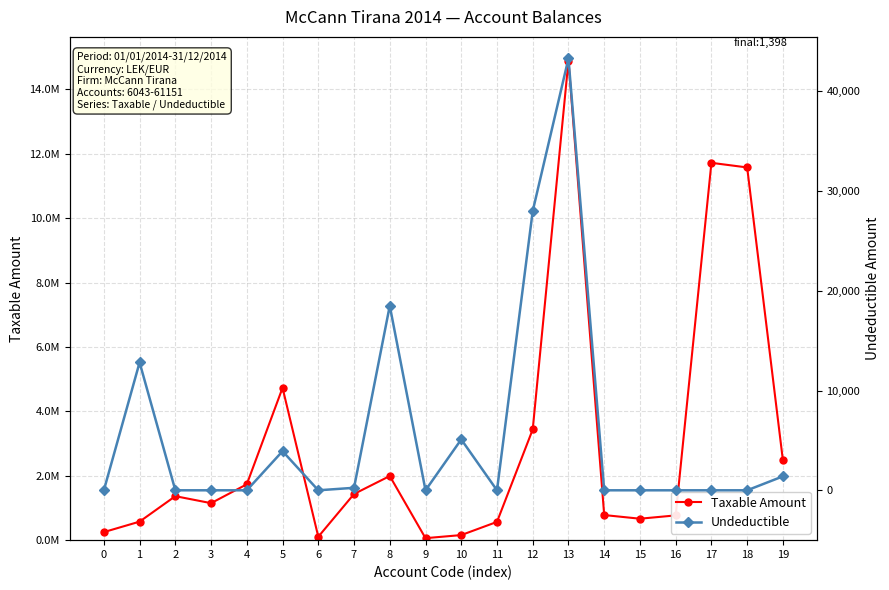

How many data points in Undeductible are above 0?

8